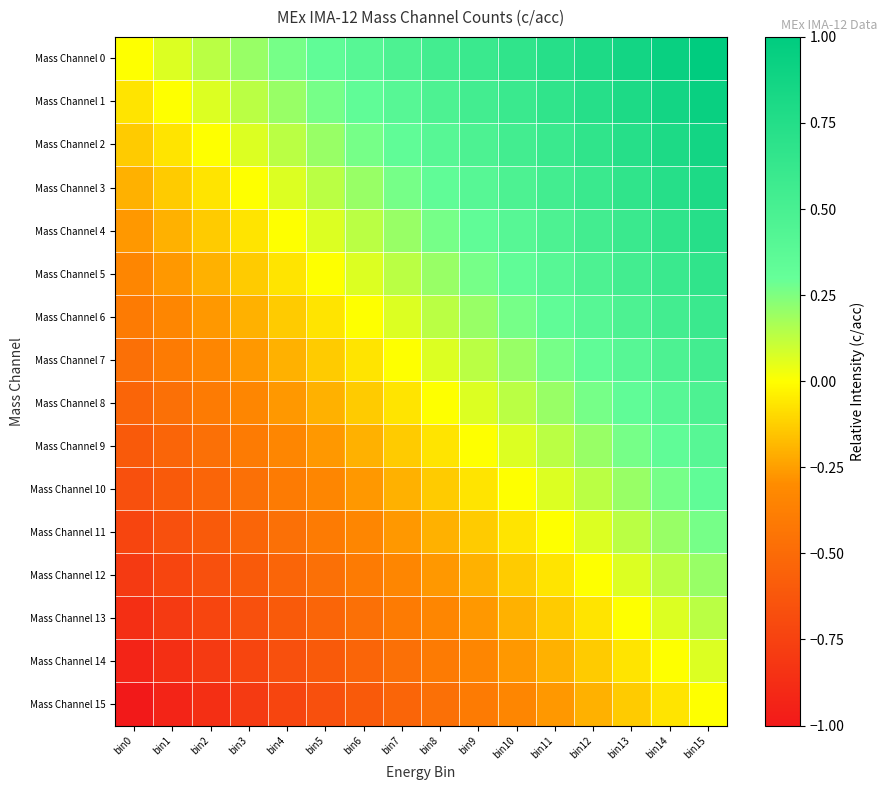

What is the spread (max minus min) of values at bin14?

1.0